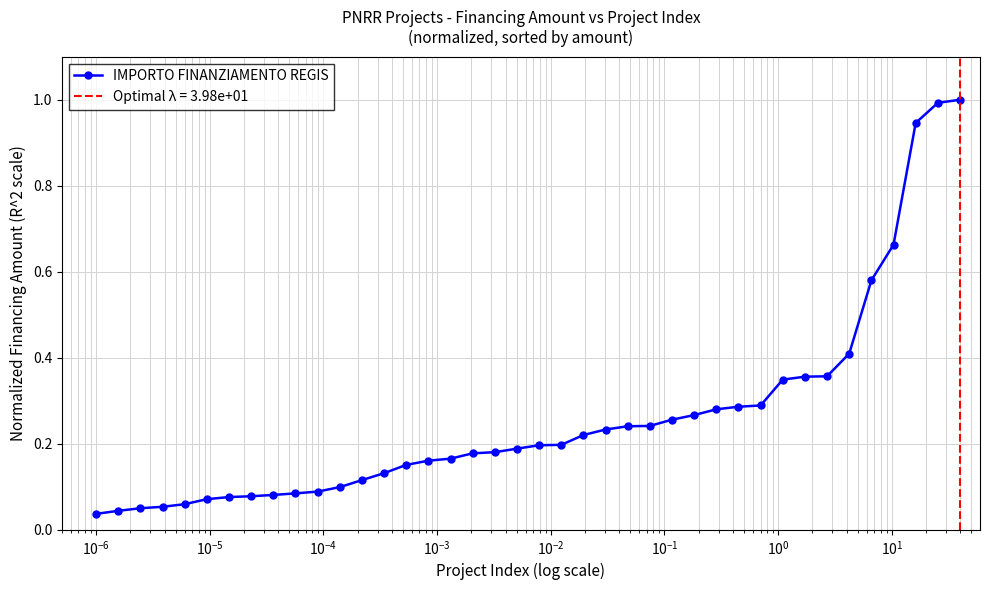

What is the highest value of the IMPORTO FINANZIAMENTO REGIS series?

1.0